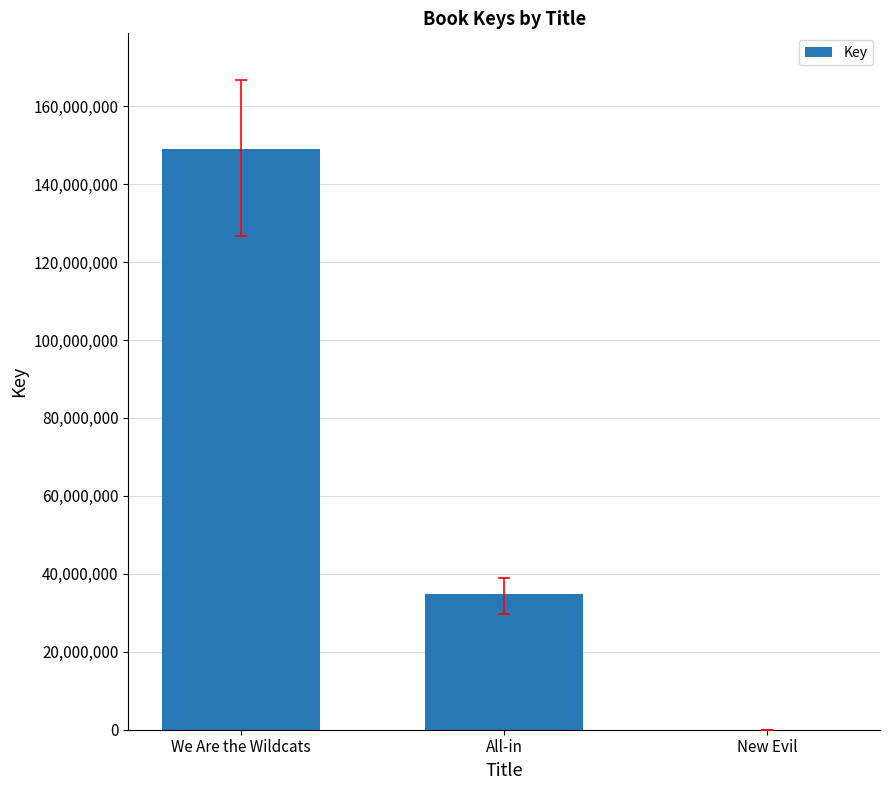

What is the approximate value at All-in?

34783923